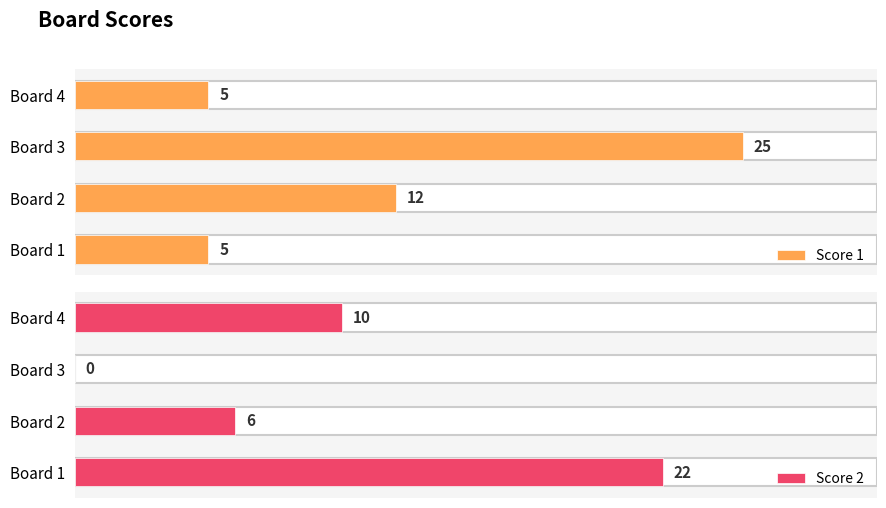

Where is Score 1 nearest to the value 15?

Board 2